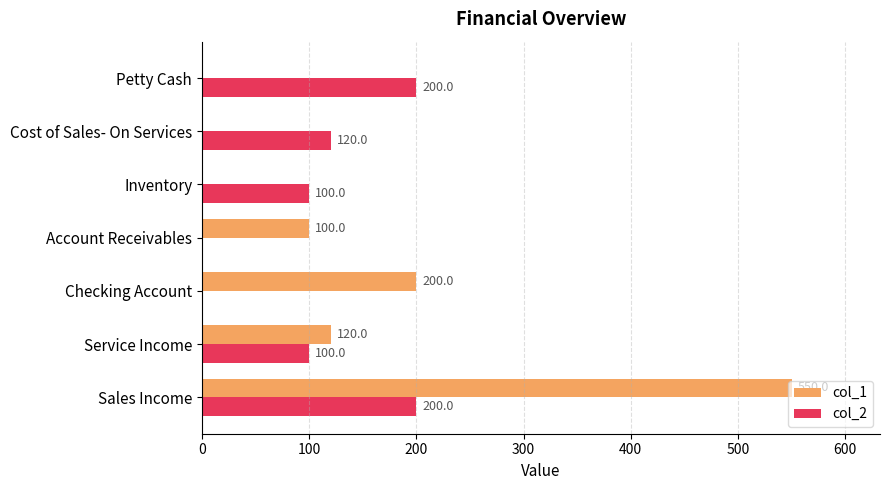

Which series changed the most between Inventory and Petty Cash?

col_2